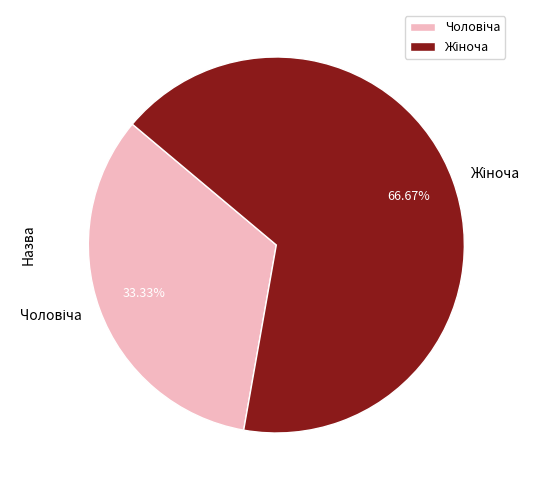

Is there a majority slice in this chart?

Yes